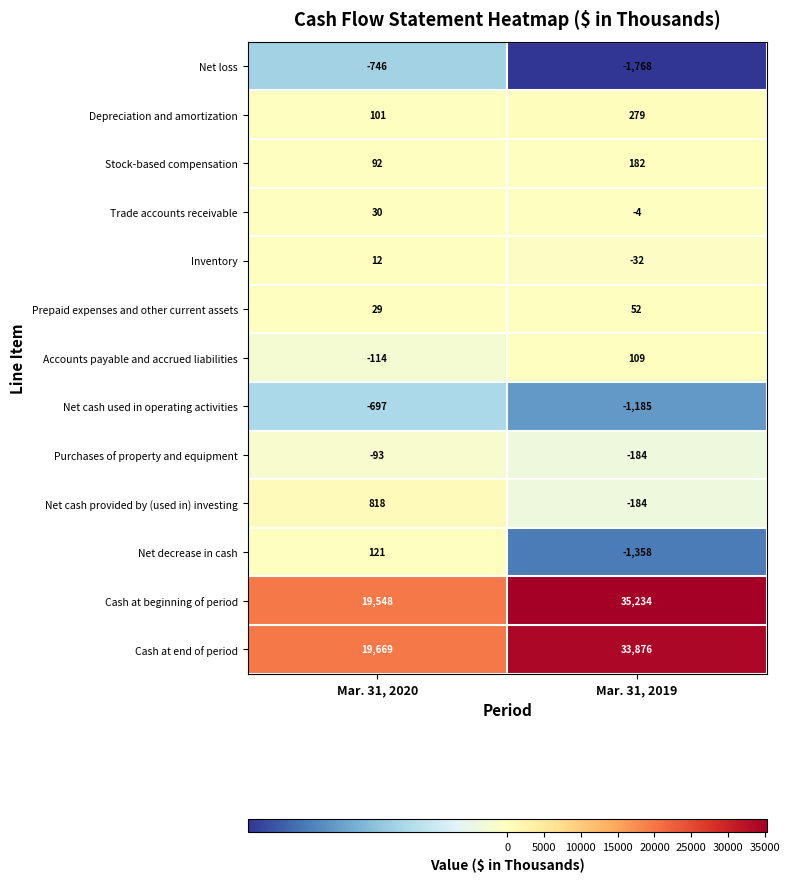

Reading left to right, extract all data points from this chart.

Net loss: -746	-1768
Depreciation and amortization: 101	279
Stock-based compensation: 92	182
Trade accounts receivable: 30	-4
Inventory: 12	-32
Prepaid expenses and other current assets: 29	52
Accounts payable and accrued liabilities: -114	109
Net cash used in operating activities: -697	-1185
Purchases of property and equipment: -93	-184
Net cash provided by (used in) investing: 818	-184
Net decrease in cash: 121	-1358
Cash at beginning of period: 19548	35234
Cash at end of period: 19669	33876